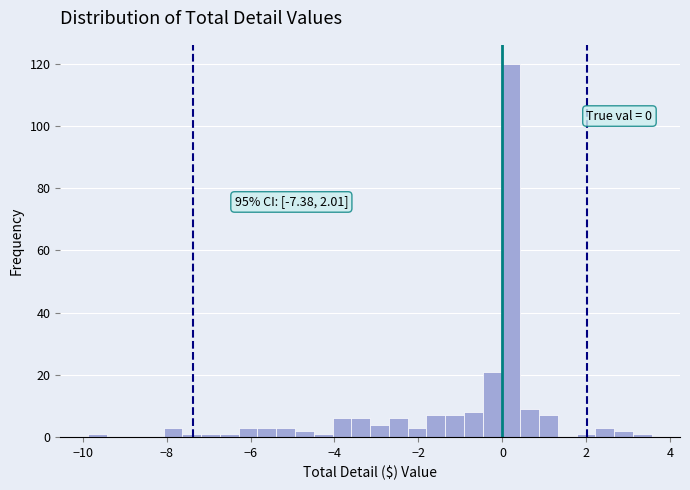

Around what value on the x-axis is the tallest bar? Give the approximate position of its centre, as read against the axis.

0.2